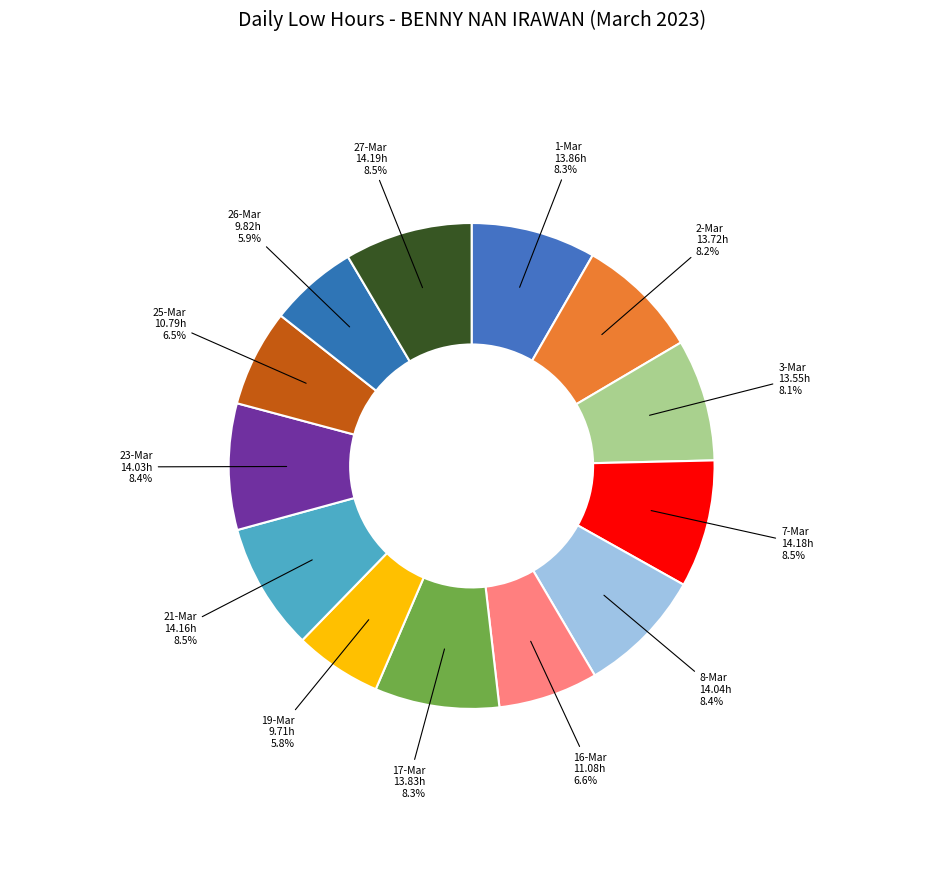

Count the number of slices in the pie.

13